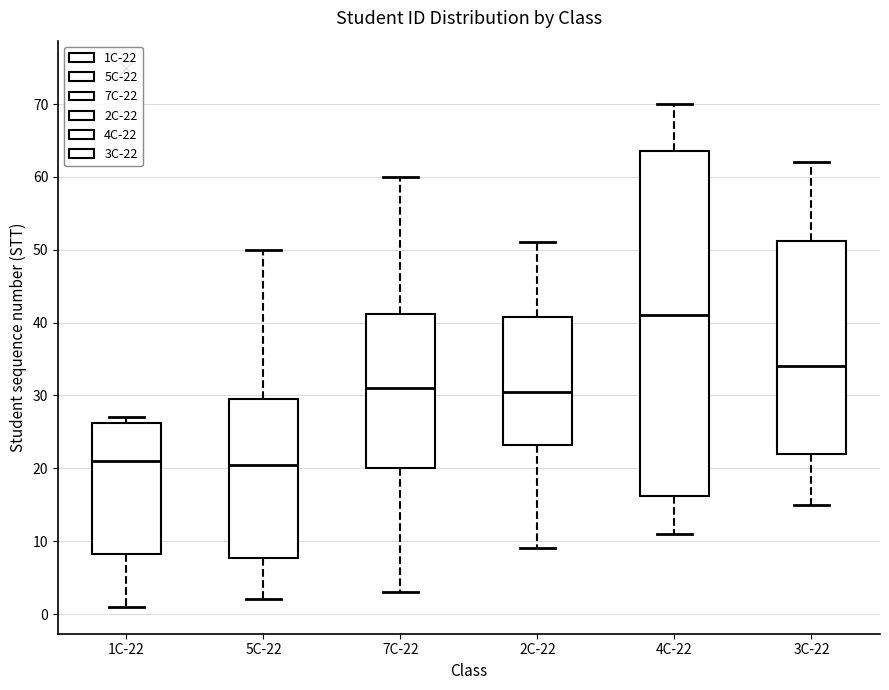

Comparing the boxes themselves (not the whiskers), which one is the tallest?

4C-22